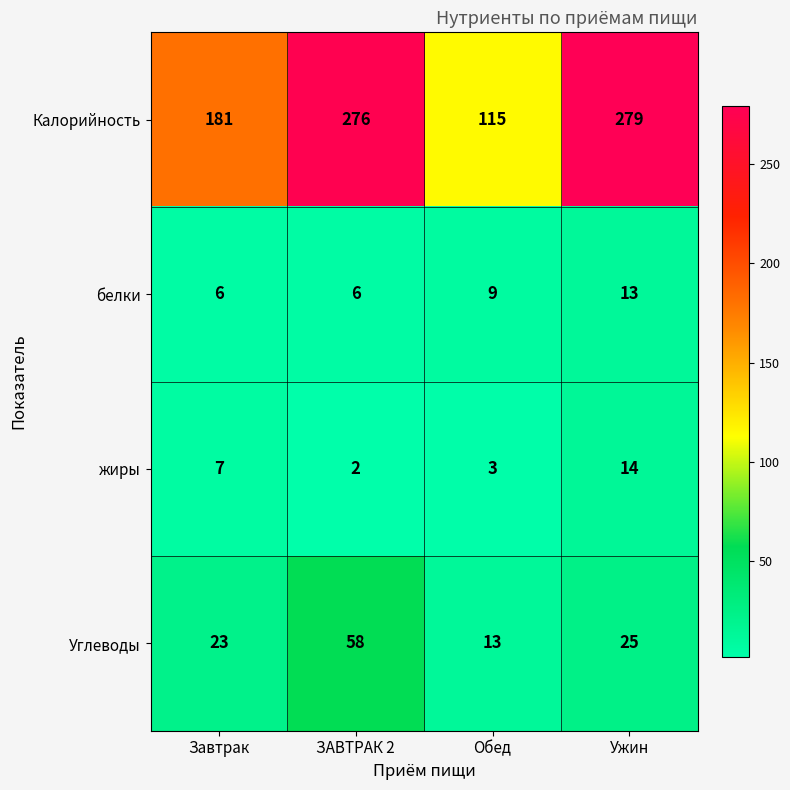

Which category has the highest value across all series?

Ужин